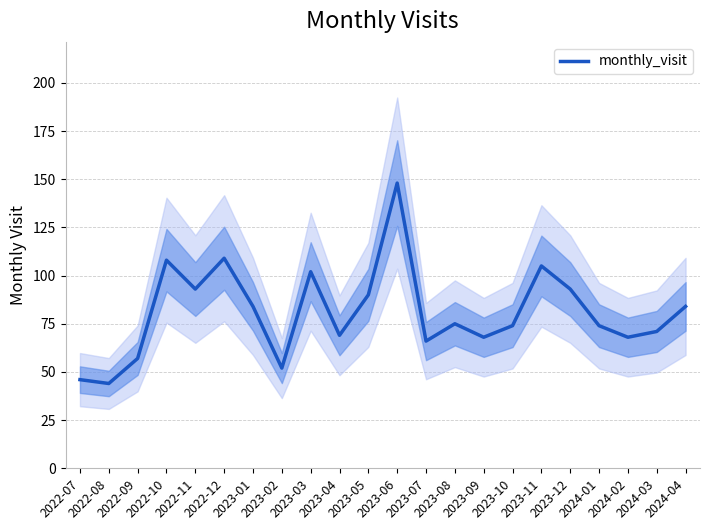

What is the sum of all values?

1780